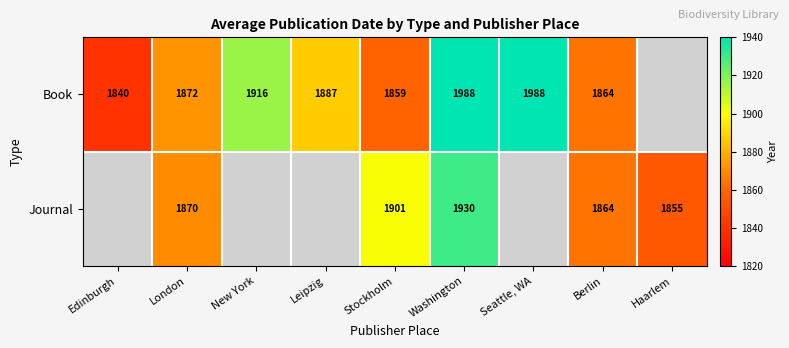

True or false: Journal has a value of 1901 at Stockholm.

True